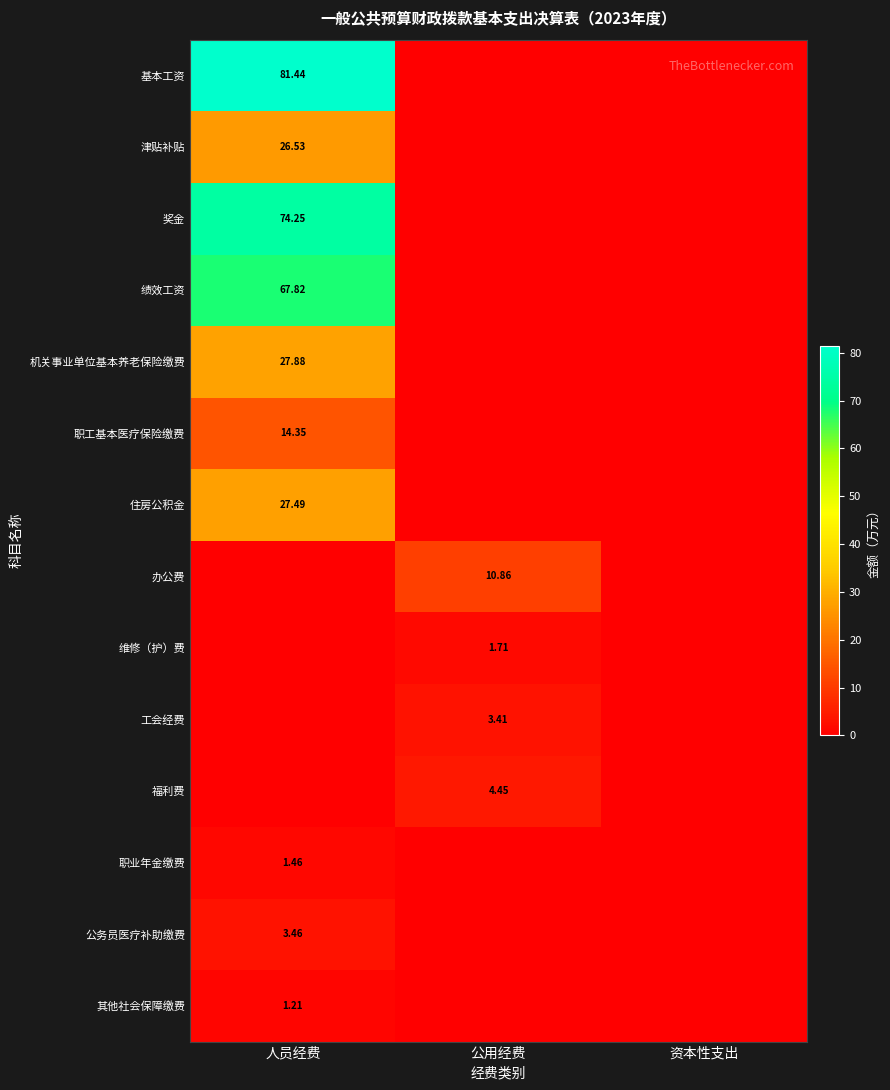

Is the value of 奖金 at 公用经费 greater than the value of 绩效工资 at 公用经费?

No